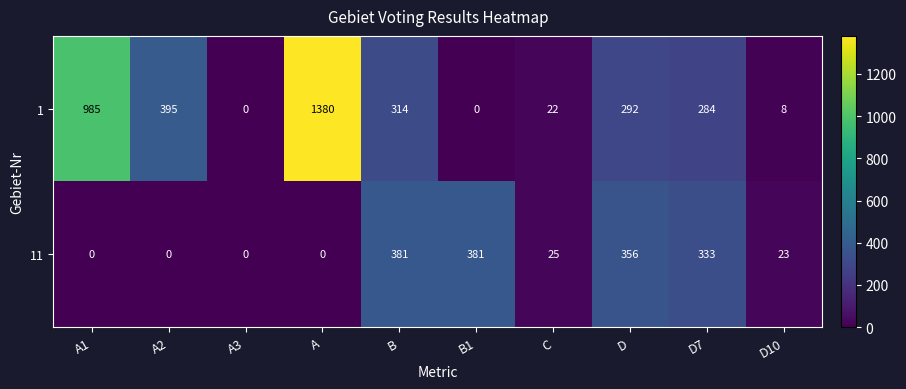

Rank the series by their maximum value, from lowest to highest.

11, 1